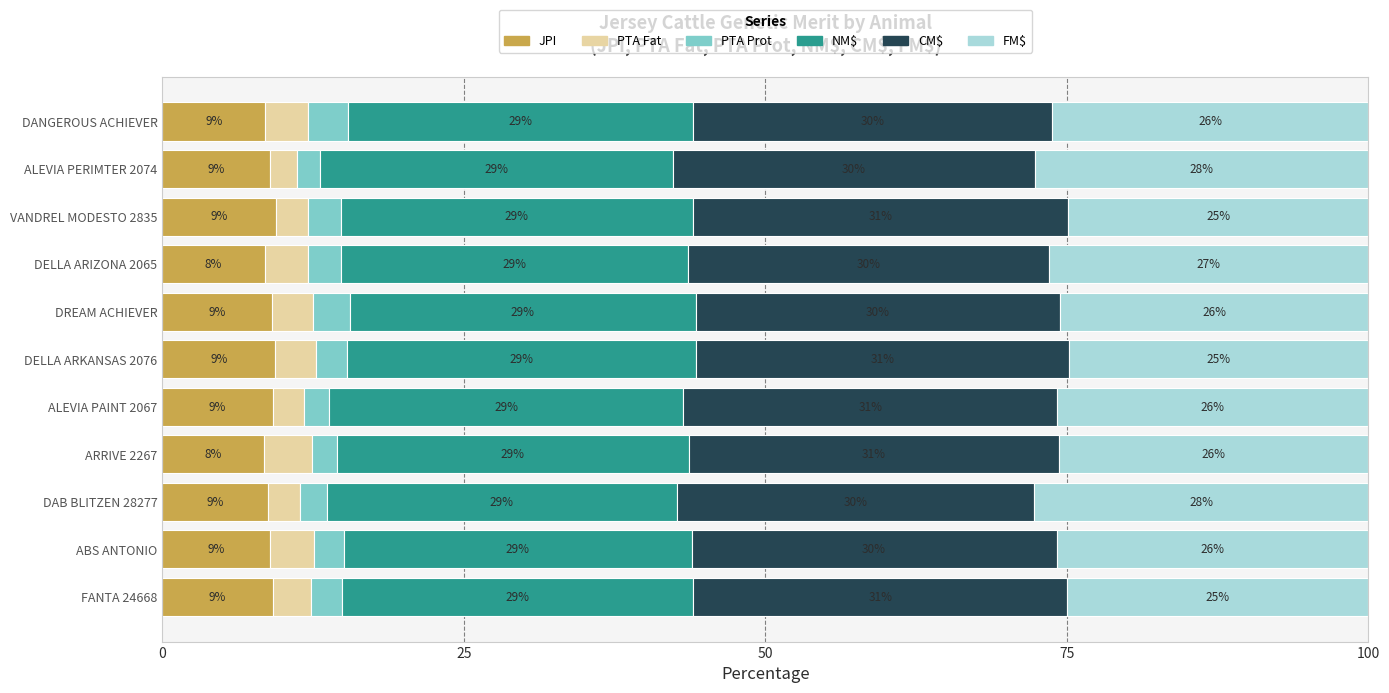

What is the maximum value for JPI?

9.4